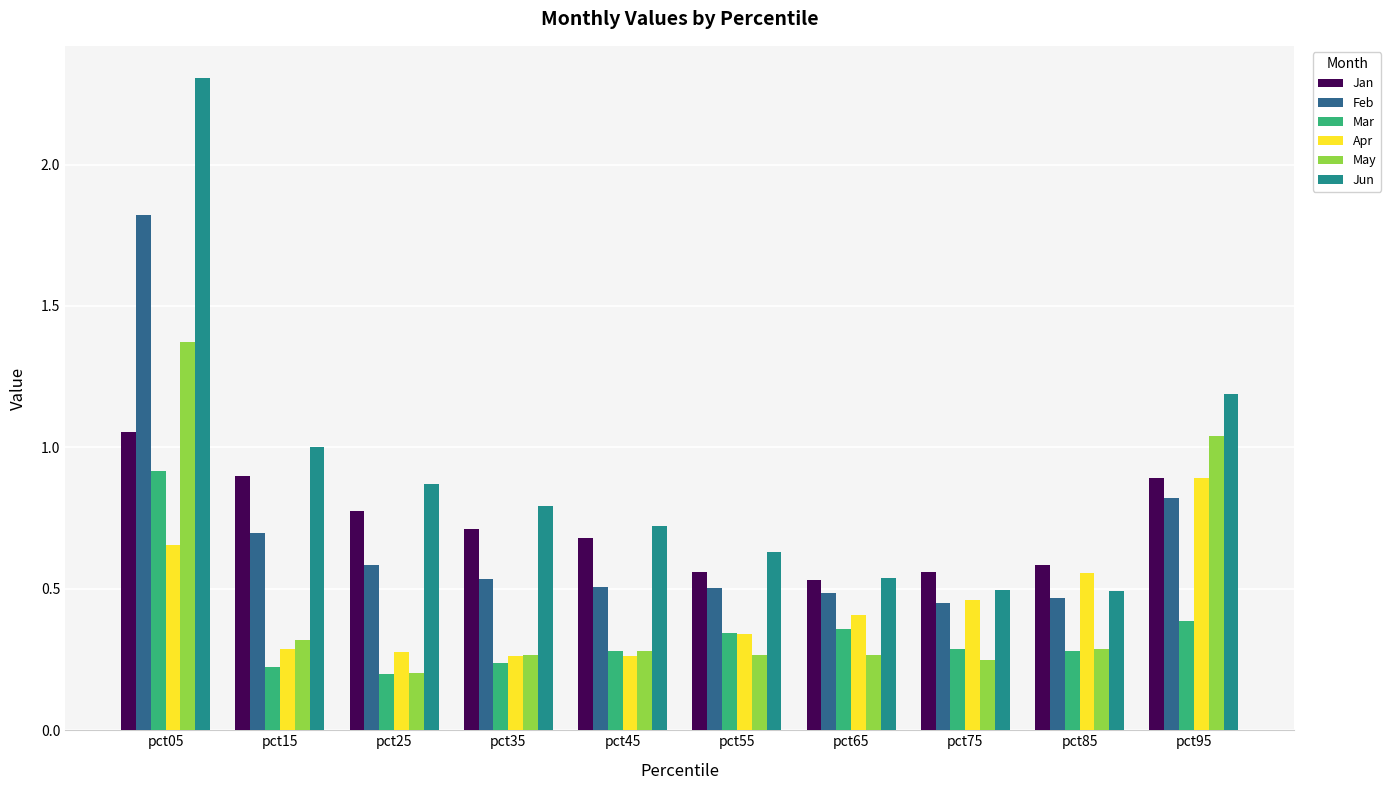

What are all the series names shown in the legend?

Jan, Feb, Mar, Apr, May, Jun